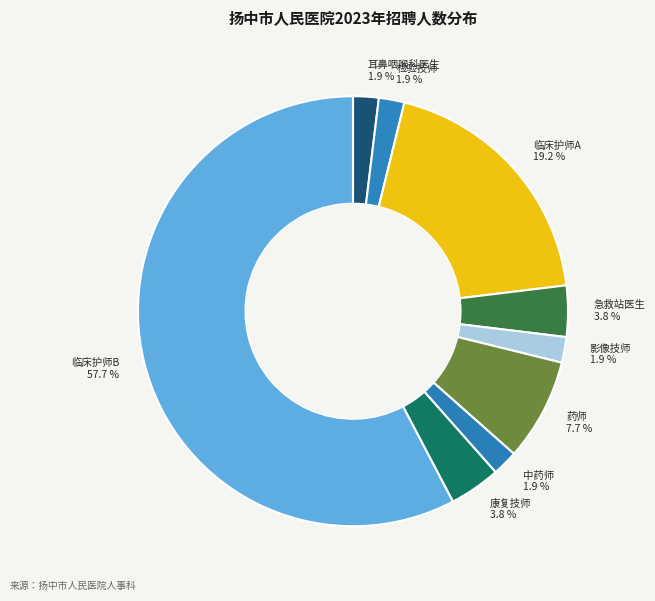

Count the number of slices in the pie.

9